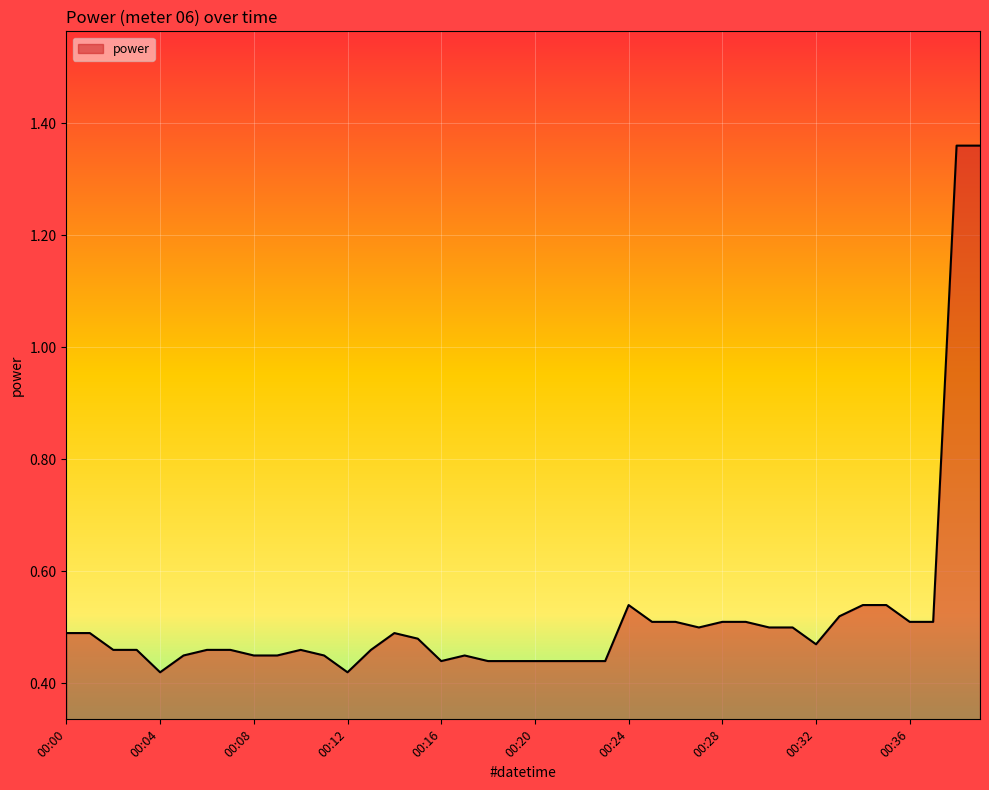

What is the difference between the maximum and minimum values?

0.9